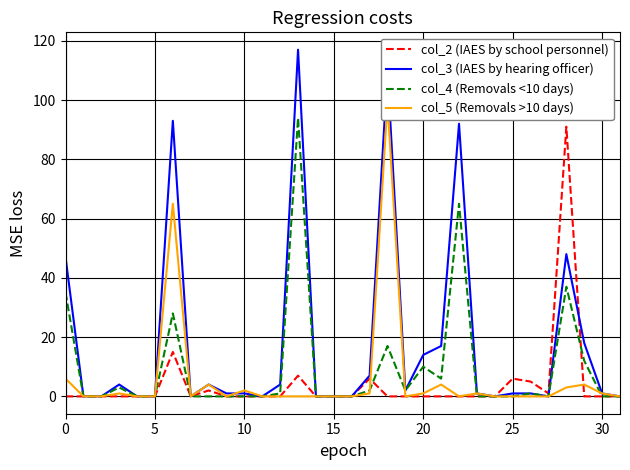

True or false: col_3 (IAES by hearing officer) has a value of 47 at 0.

True